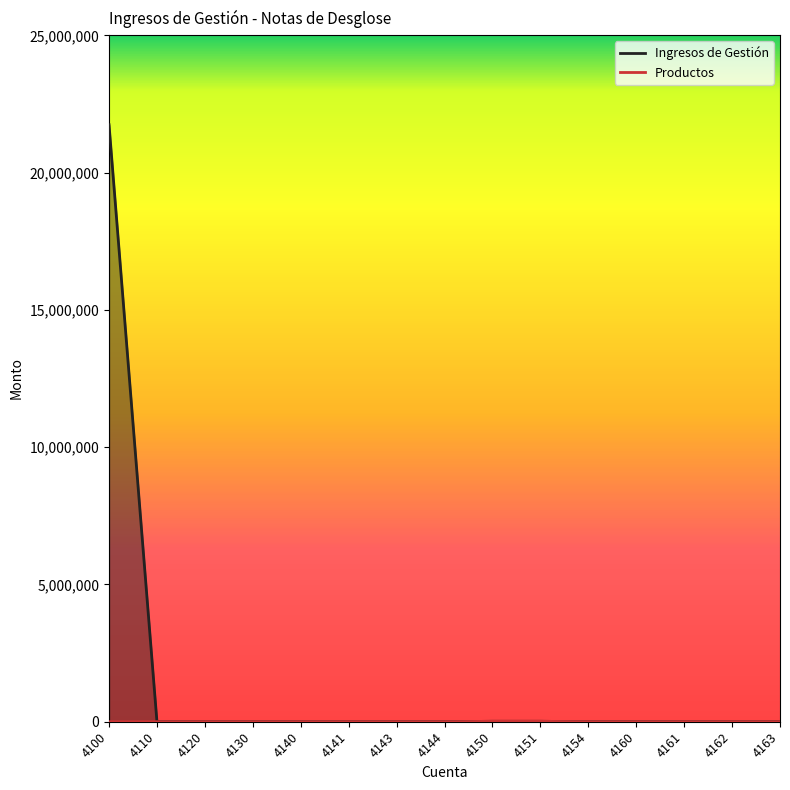

True or false: Productos and Ingresos de Gestión cross at least once.

False